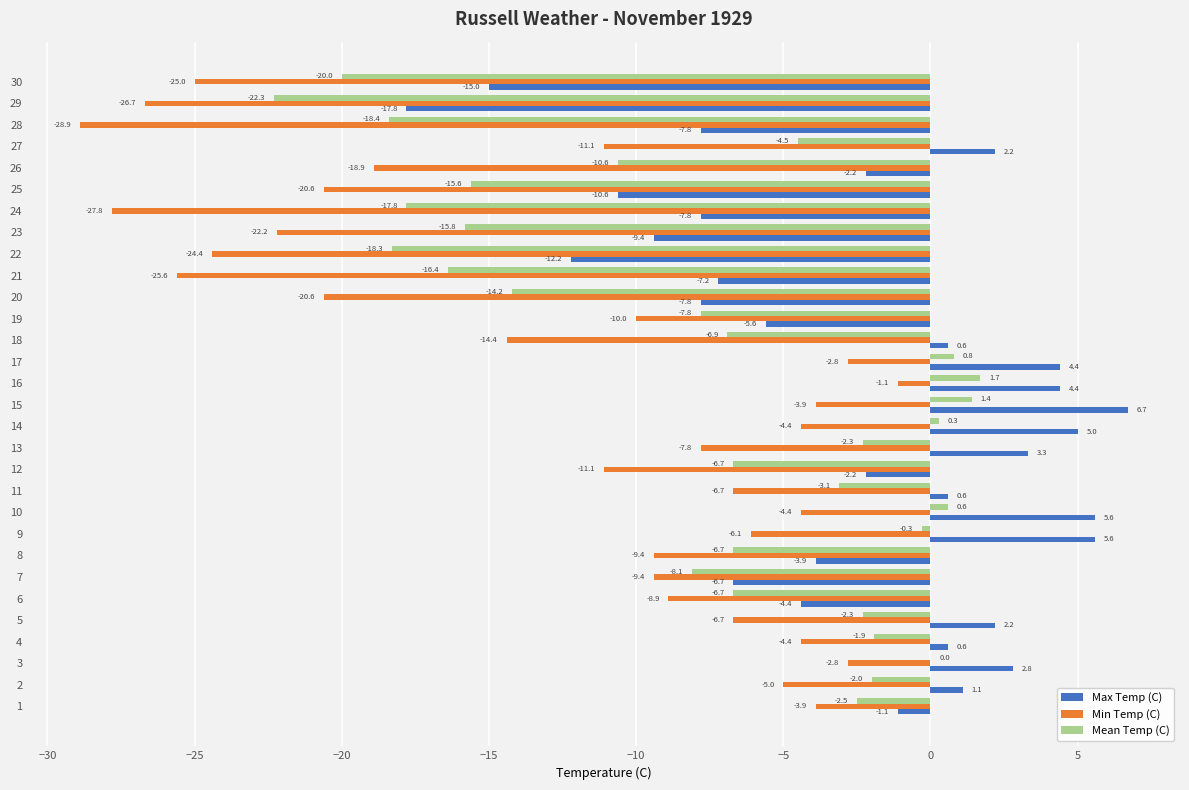

At which label is Min Temp (C) closest to -15?

18